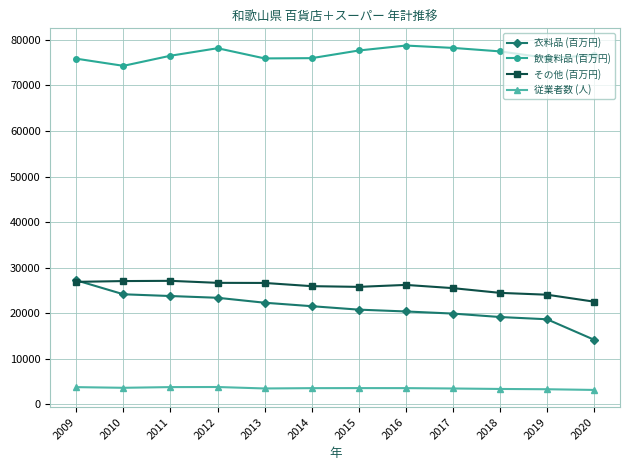

Which series has the widest spread of values?

衣料品 (百万円)